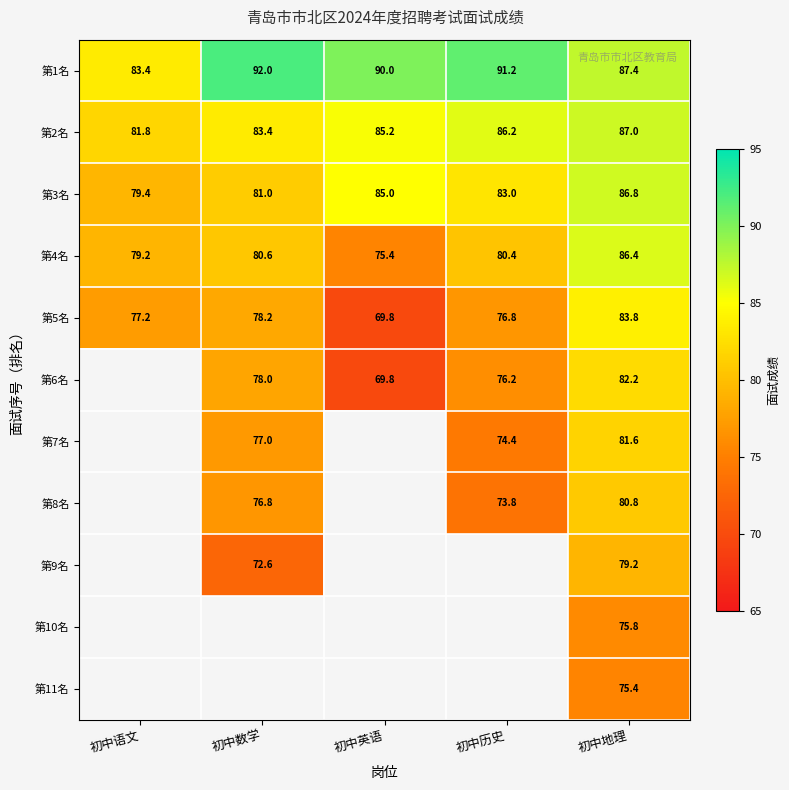

Is it true that 第9名 equals 125.7 at 初中地理?

False